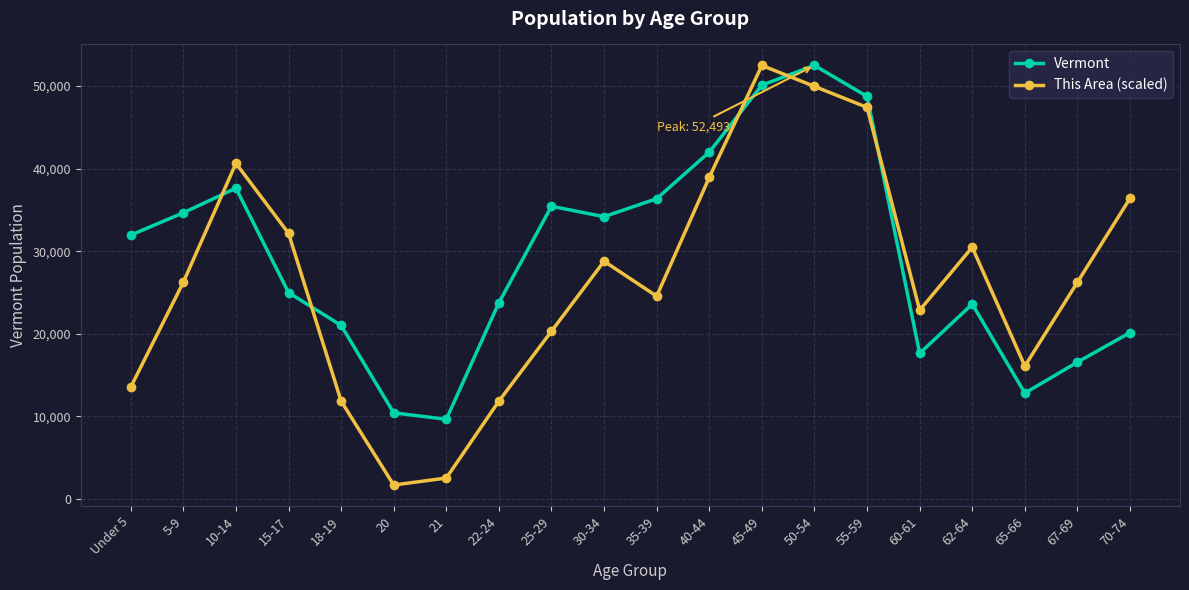

What is the difference between the maximum and minimum values in the This Area (scaled) series?

50799.7